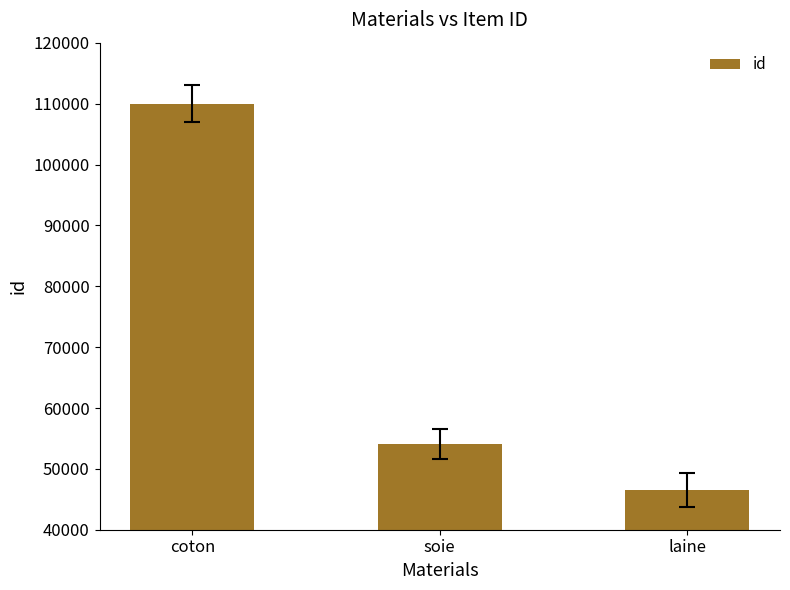

Reading left to right, list all the values displayed in this chart.

110034	54128	46457